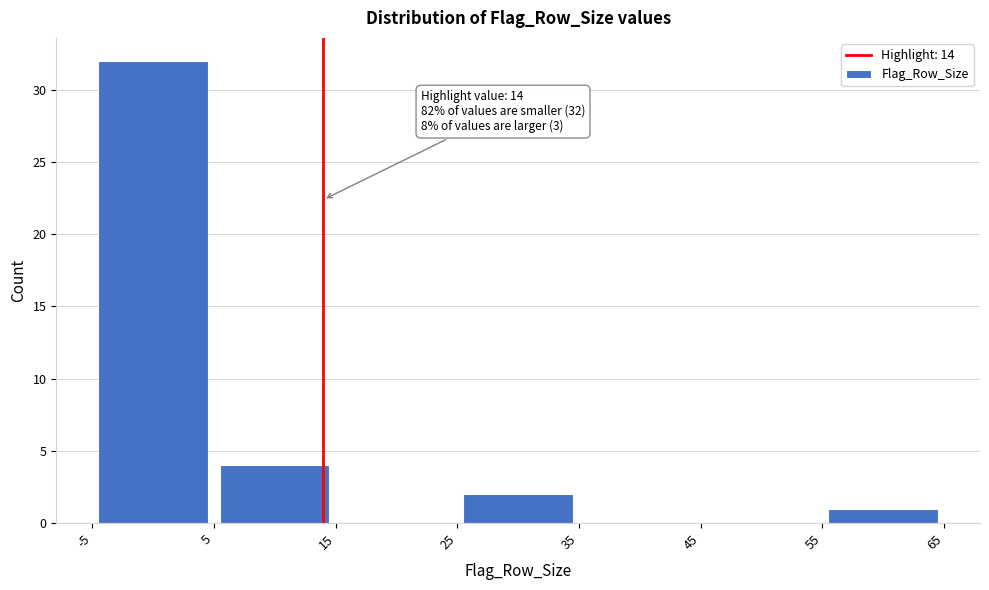

Over which range of the x-axis is the bar tallest?

-5 to 5